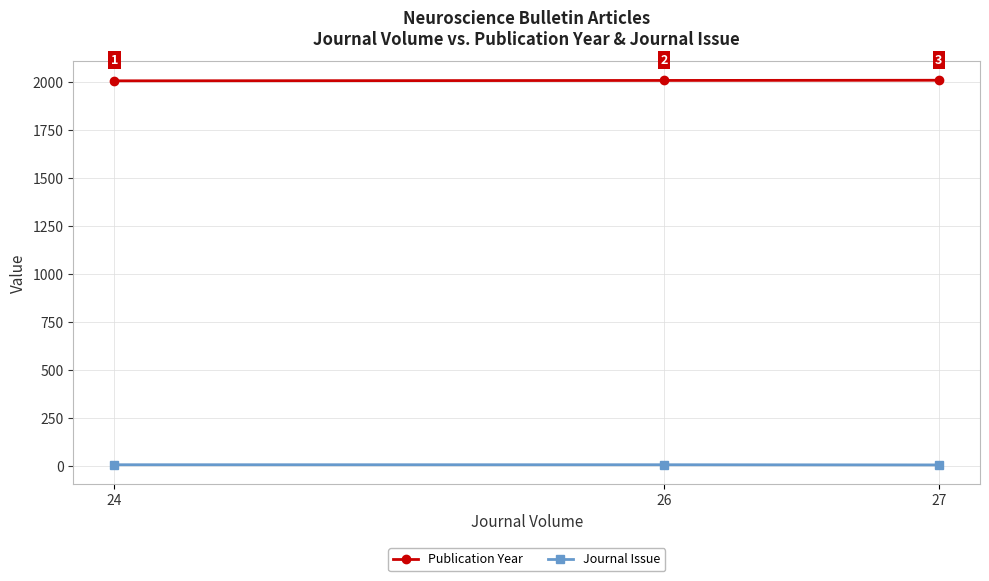

What is the maximum value for Journal Issue?

5